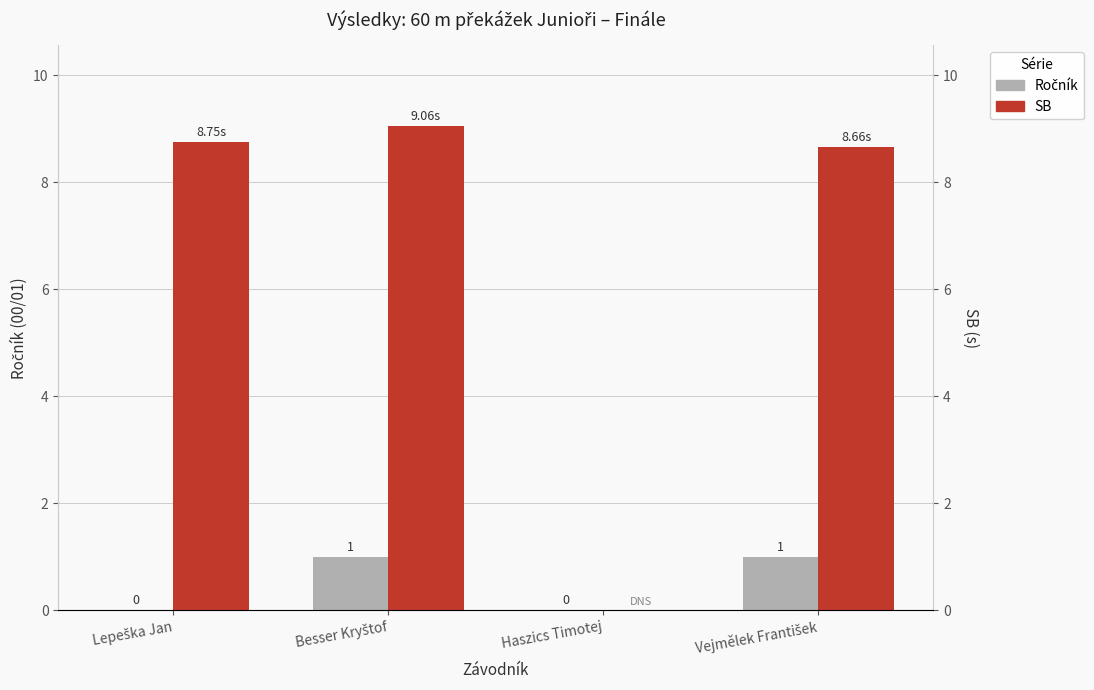

What is the maximum value shown in the chart?

9.1